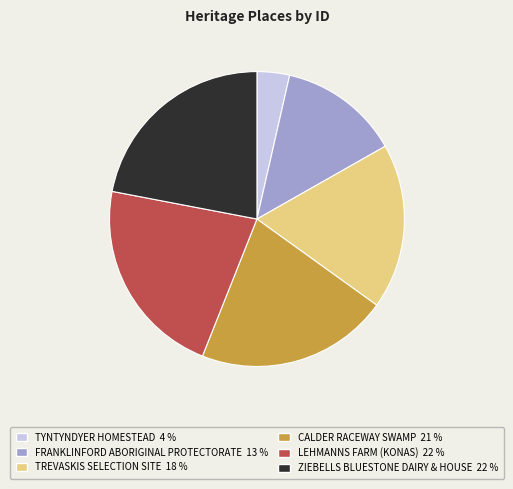

Which slice is the smallest?

TYNTYNDYER HOMESTEAD